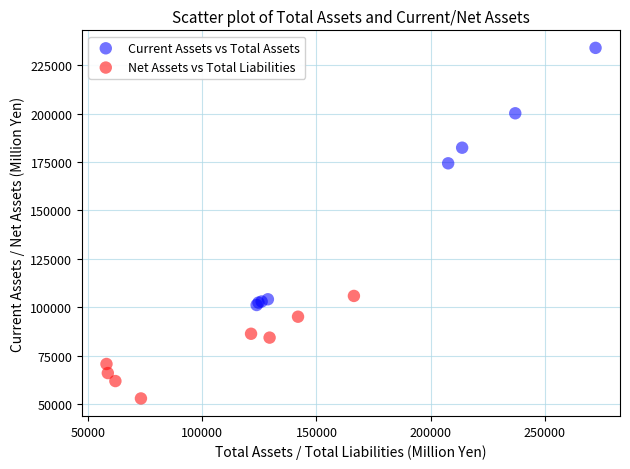

Which series reaches the minimum Y coordinate?

Net Assets vs Total Liabilities